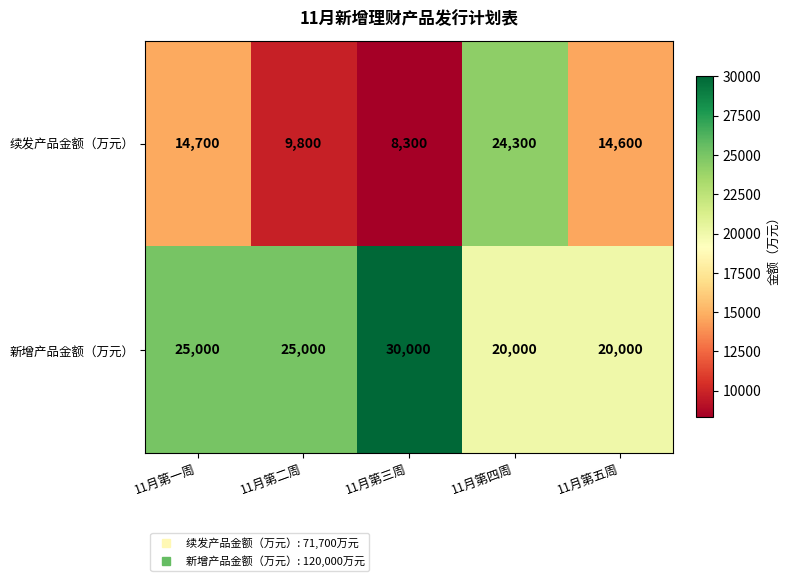

Which series has the largest total across all categories?

新增产品金额（万元）